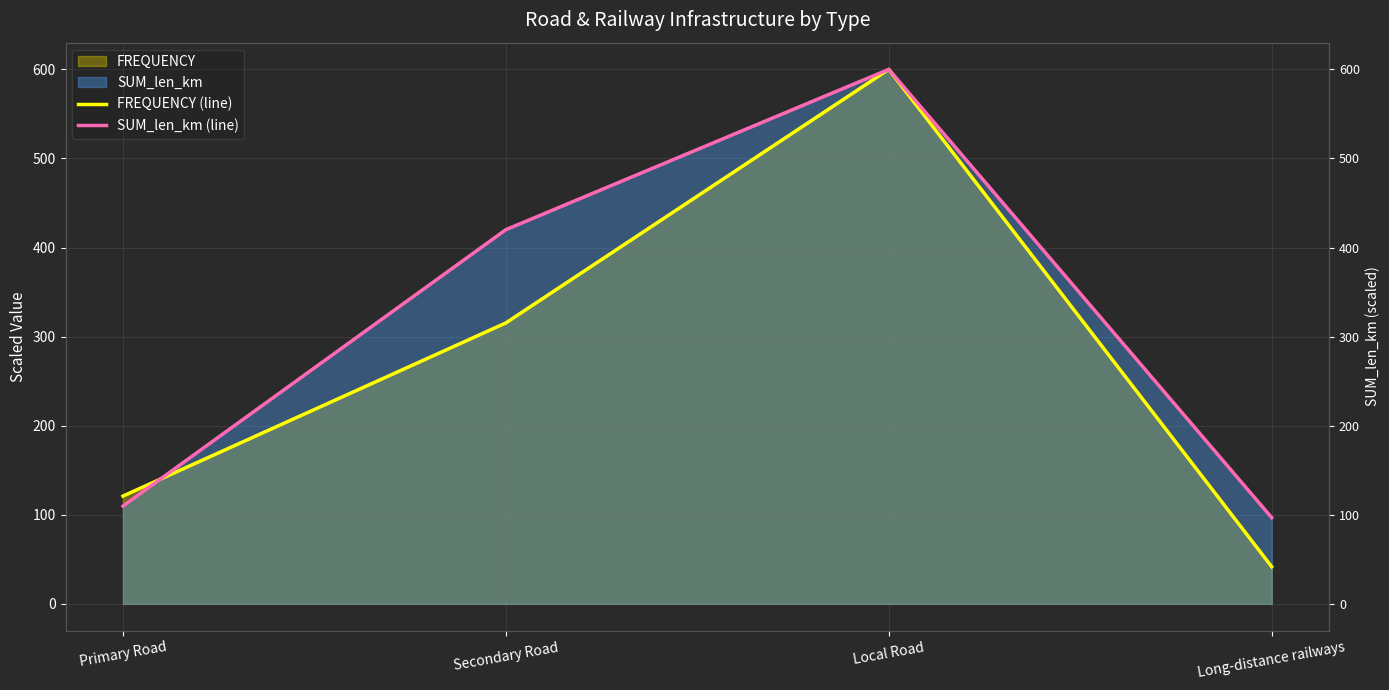

Count the number of data series in this chart.

2